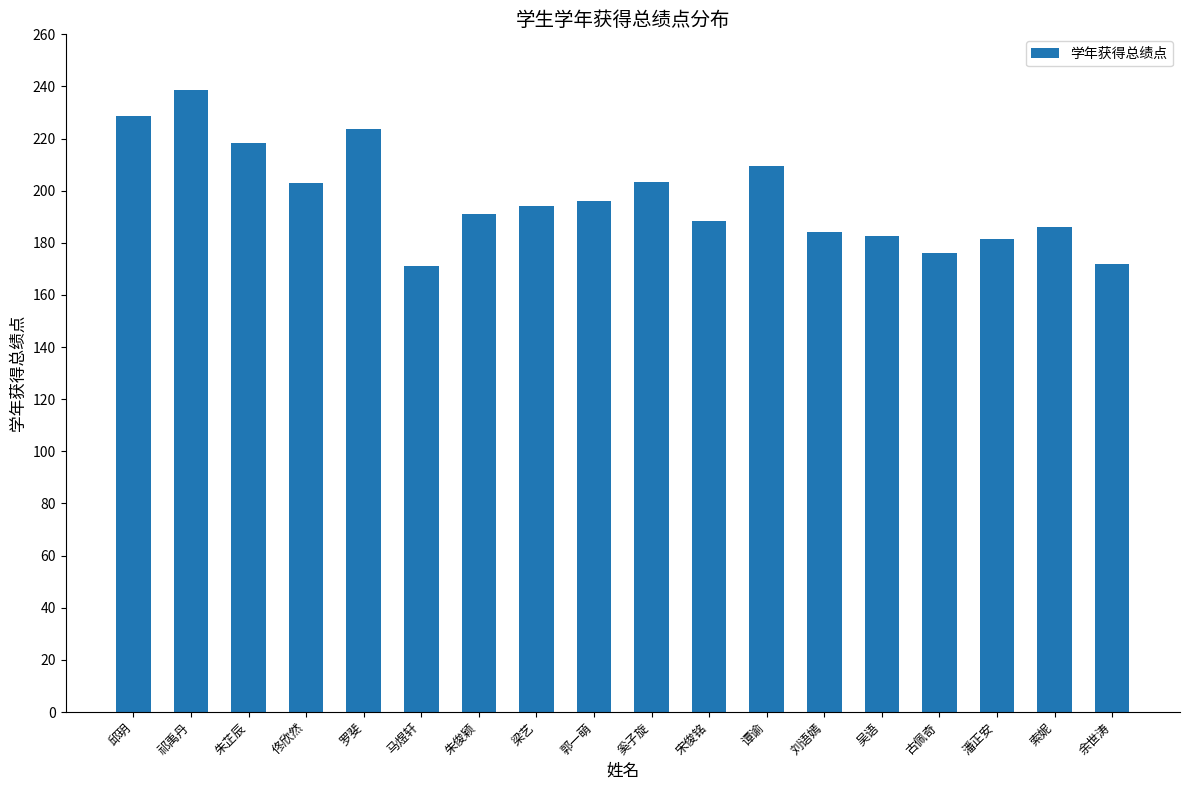

How many data points does each series have?

18